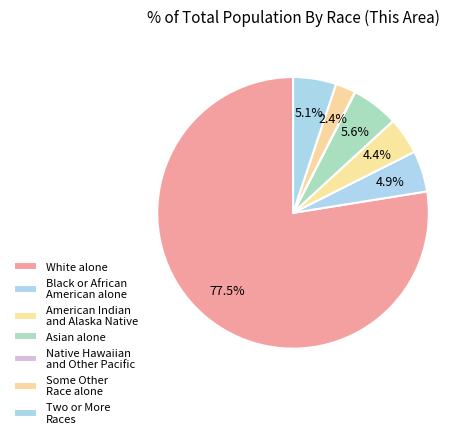

What is the smallest slice in the pie chart?

Native Hawaiian and Other Pacific